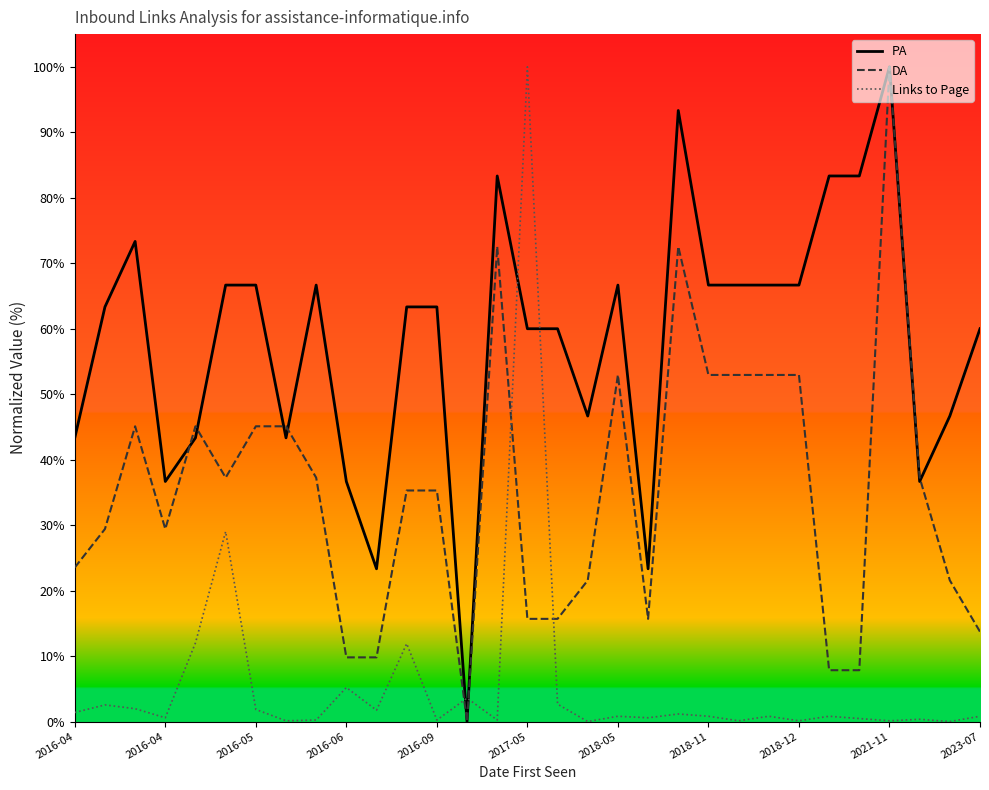

How many intersections are there between PA and Links to Page?

4